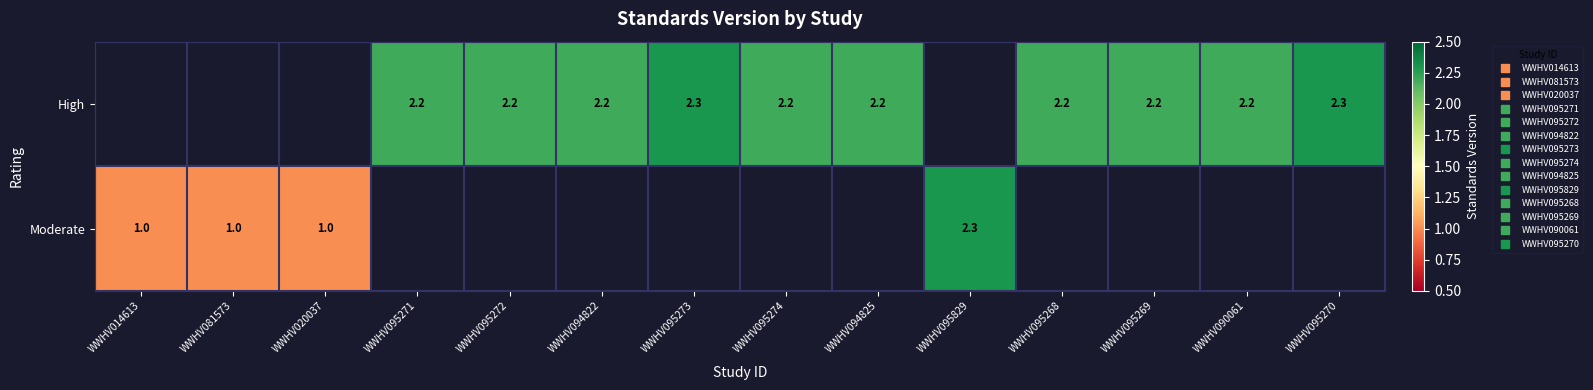

Is it true that High equals 2.3 at WWHV095273?

True